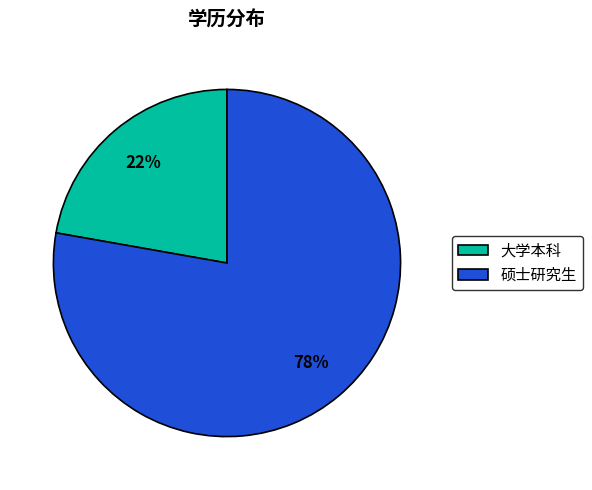

Which slice represents more than half of the pie?

硕士研究生